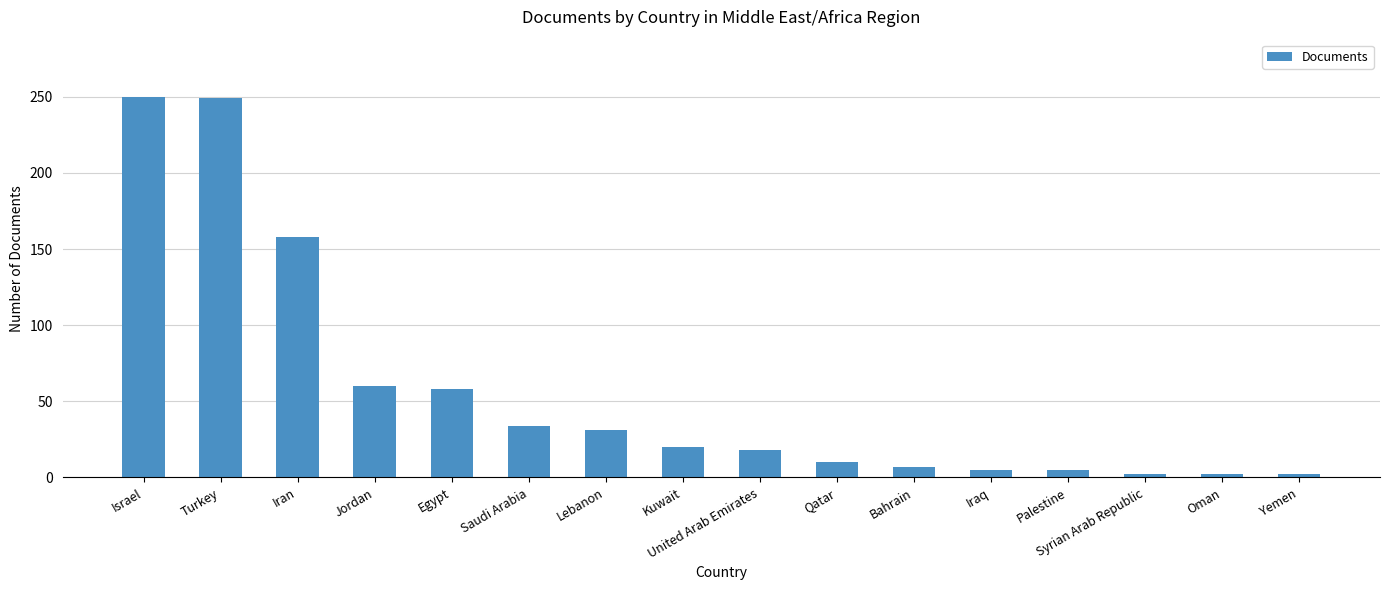

What is the label of the 10th bar from the right?

Lebanon